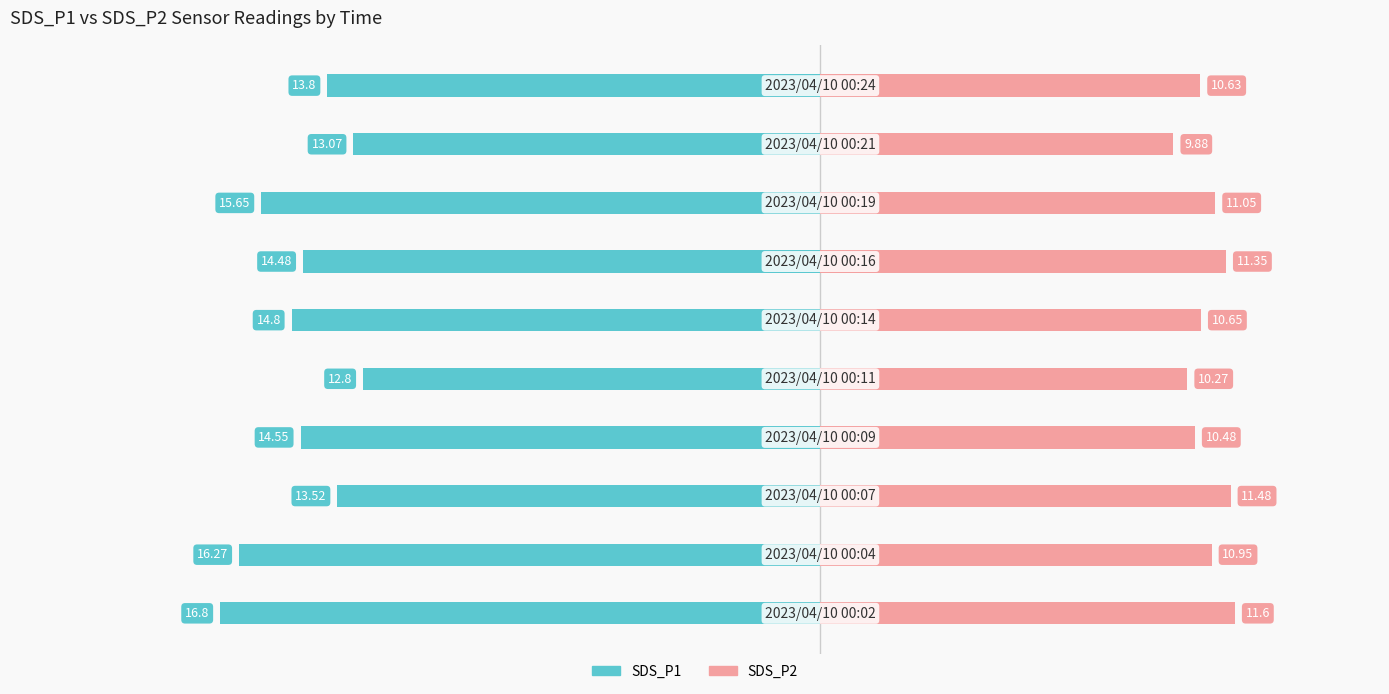

Reading left to right, what are all the values shown in this chart?

SDS_P1: -16.8	-16.3	-13.5	-14.6	-12.8	-14.8	-14.5	-15.7	-13.1	-13.8
SDS_P2: 11.6	10.9	11.5	10.5	10.3	10.7	11.3	11.1	9.9	10.6